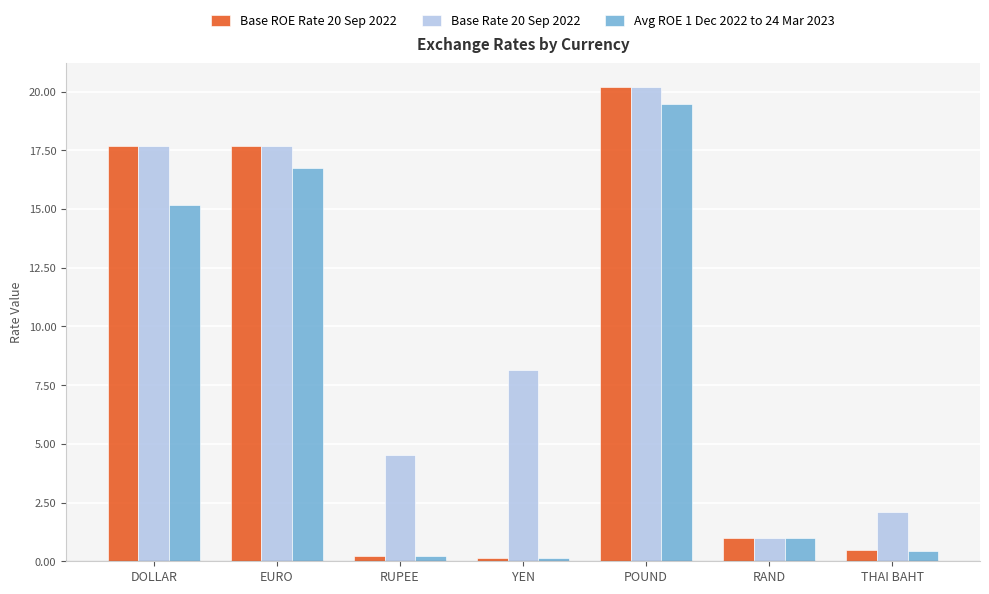

At which label does Base Rate 20 Sep 2022 reach its peak?

POUND